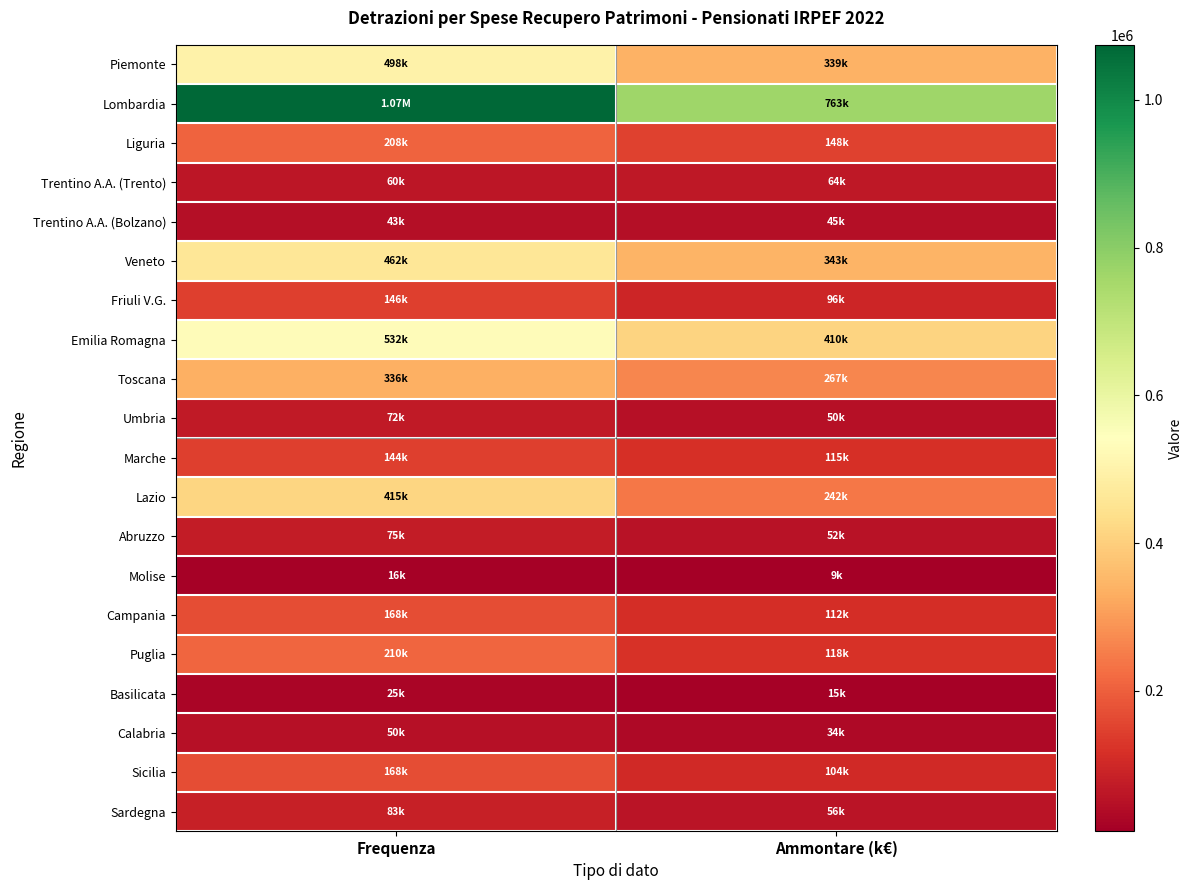

Rank the series at Frequenza from highest to lowest value.

Lombardia, Emilia Romagna, Piemonte, Veneto, Lazio, Toscana, Puglia, Liguria, Sicilia, Campania, Friuli V.G., Marche, Sardegna, Abruzzo, Umbria, Trentino A.A. (Trento), Calabria, Trentino A.A. (Bolzano), Basilicata, Molise